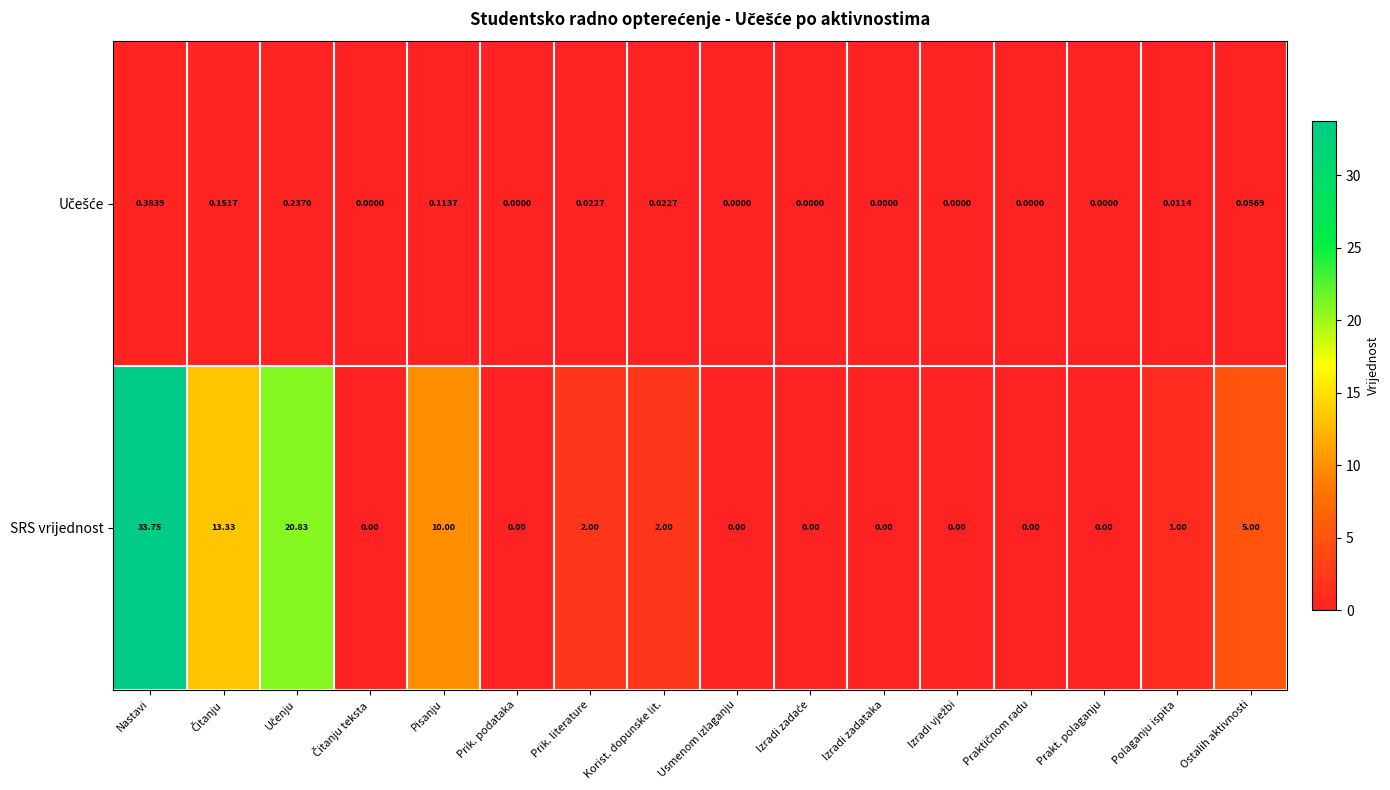

At which label does SRS vrijednost reach its peak?

Nastavi